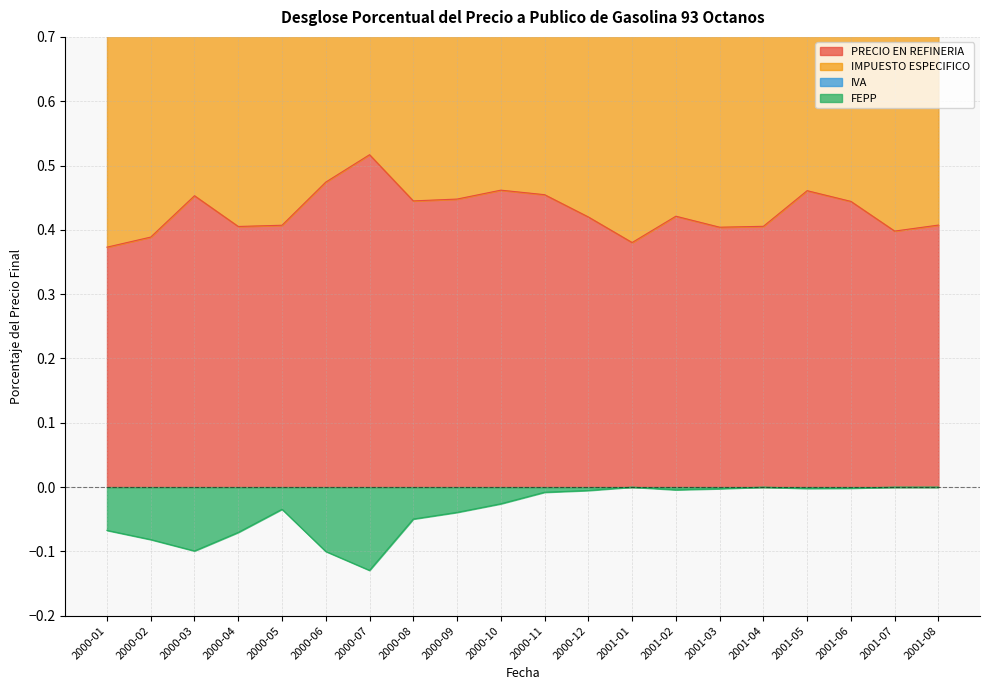

Which category has the highest value in the FEPP series?

2001-01